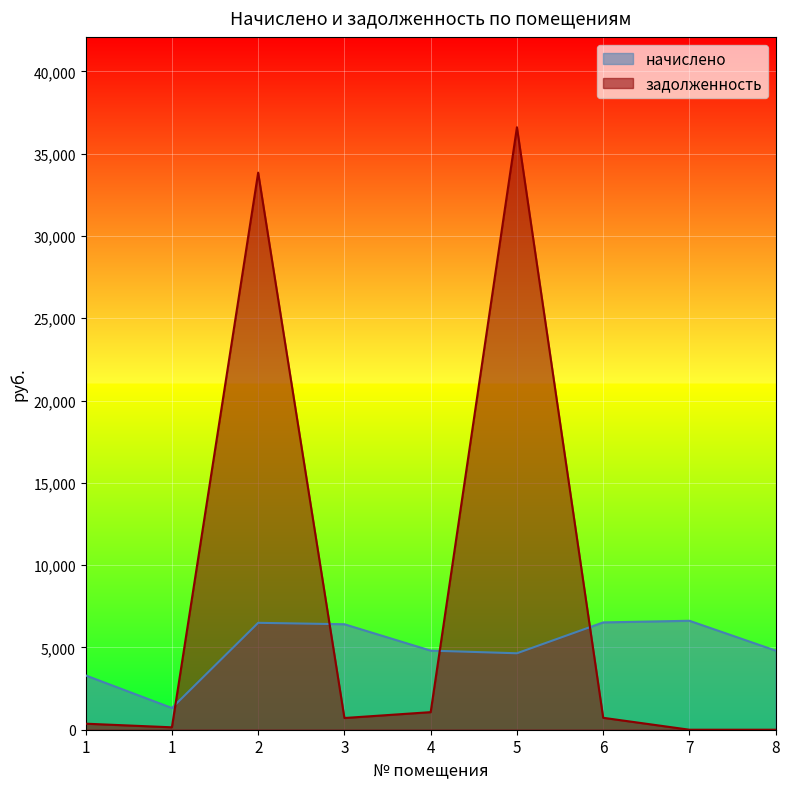

List the labels in order of начислено value, largest first.

7, 6, 2, 3, 4, 8, 5, 1, 1